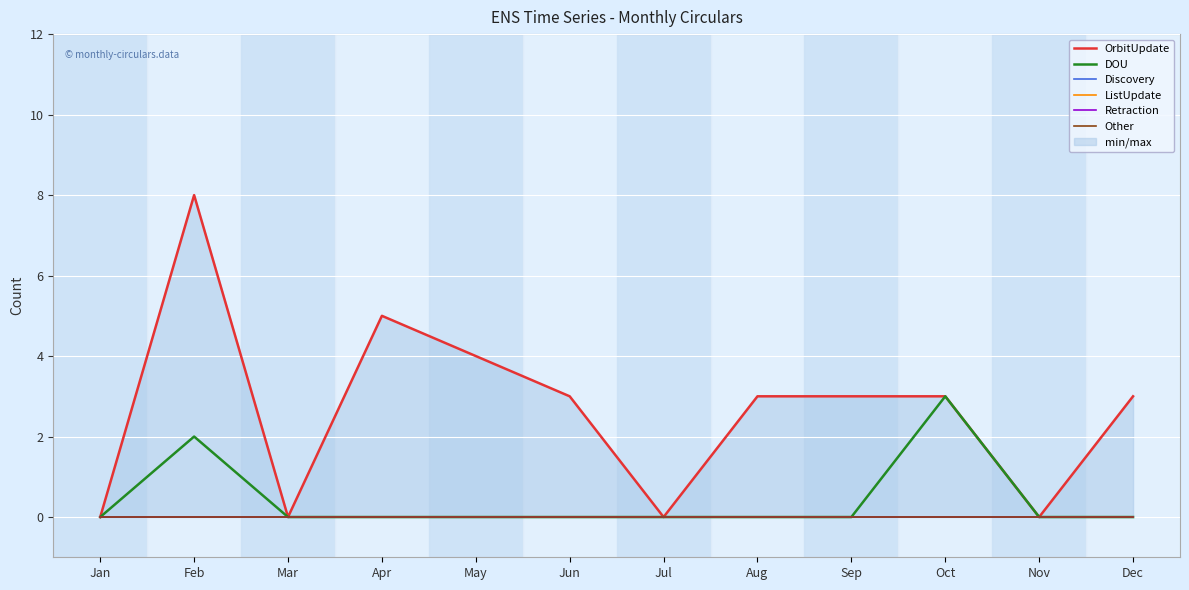

True or false: Discovery has a value of 0 at Oct.

True